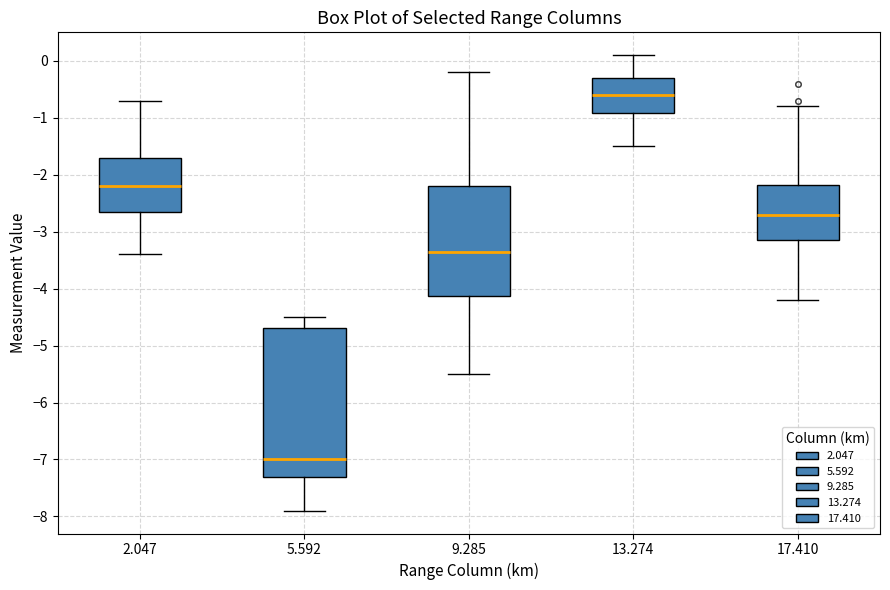

Where does the upper whisker of the box at x = 13.274 end on the y-axis? The values are not printed on the chart, so give them approximately, as read against the axis.

0.1